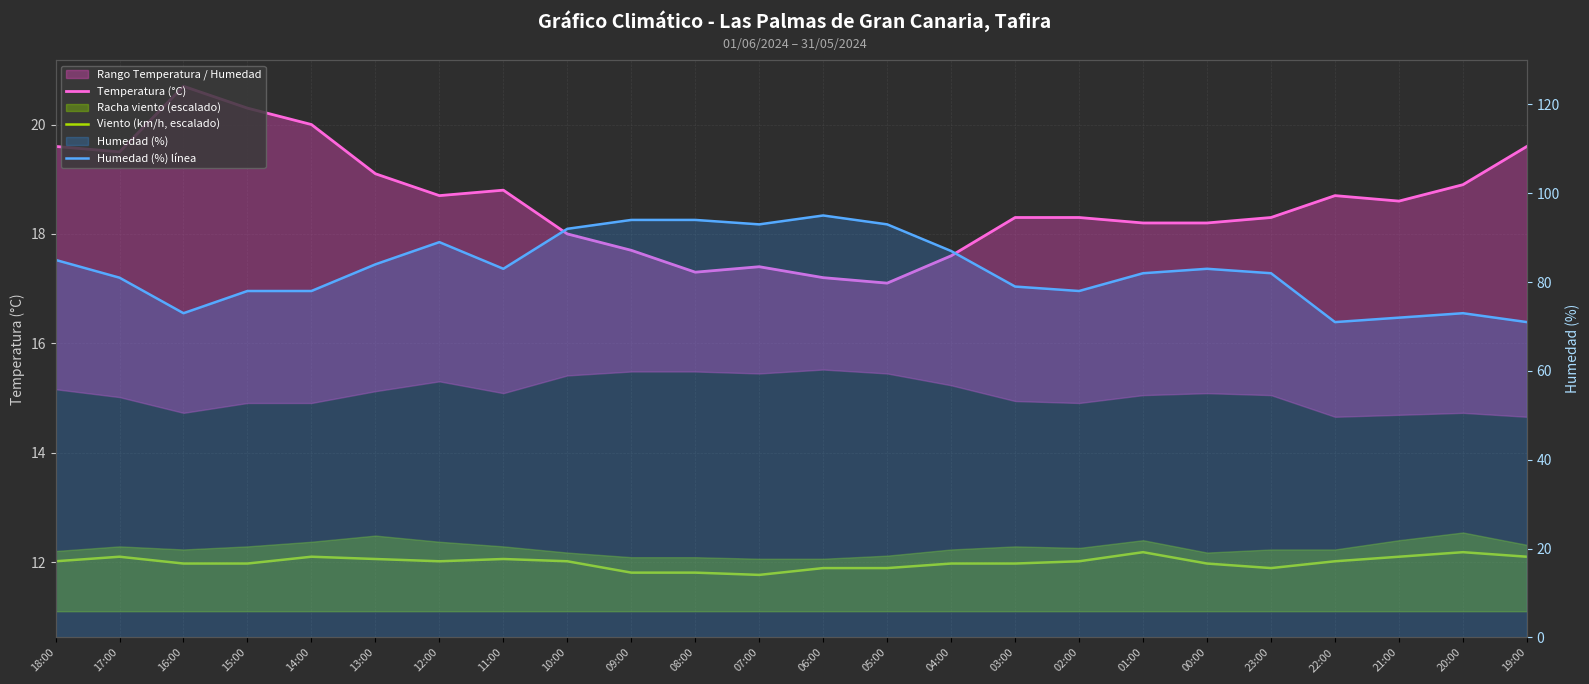

How many data points does each series have?

24